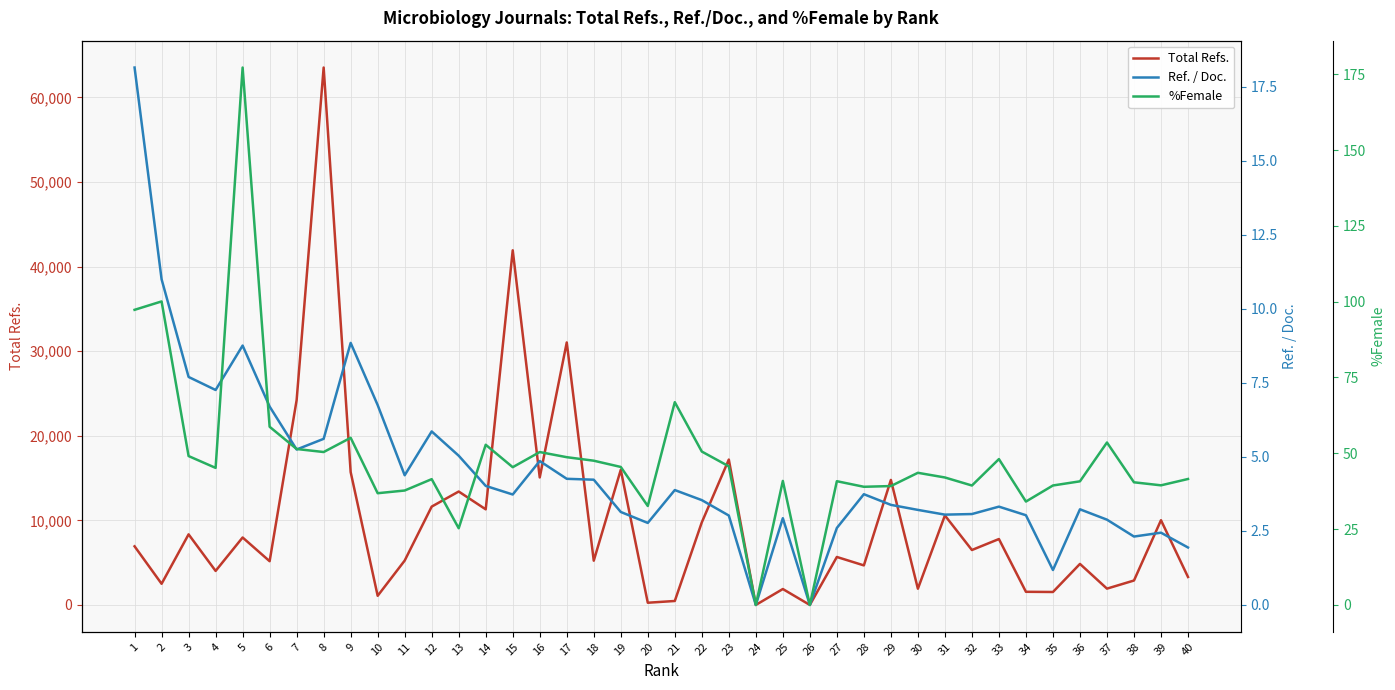

How many interior local valleys does the Total Refs. series have?

15